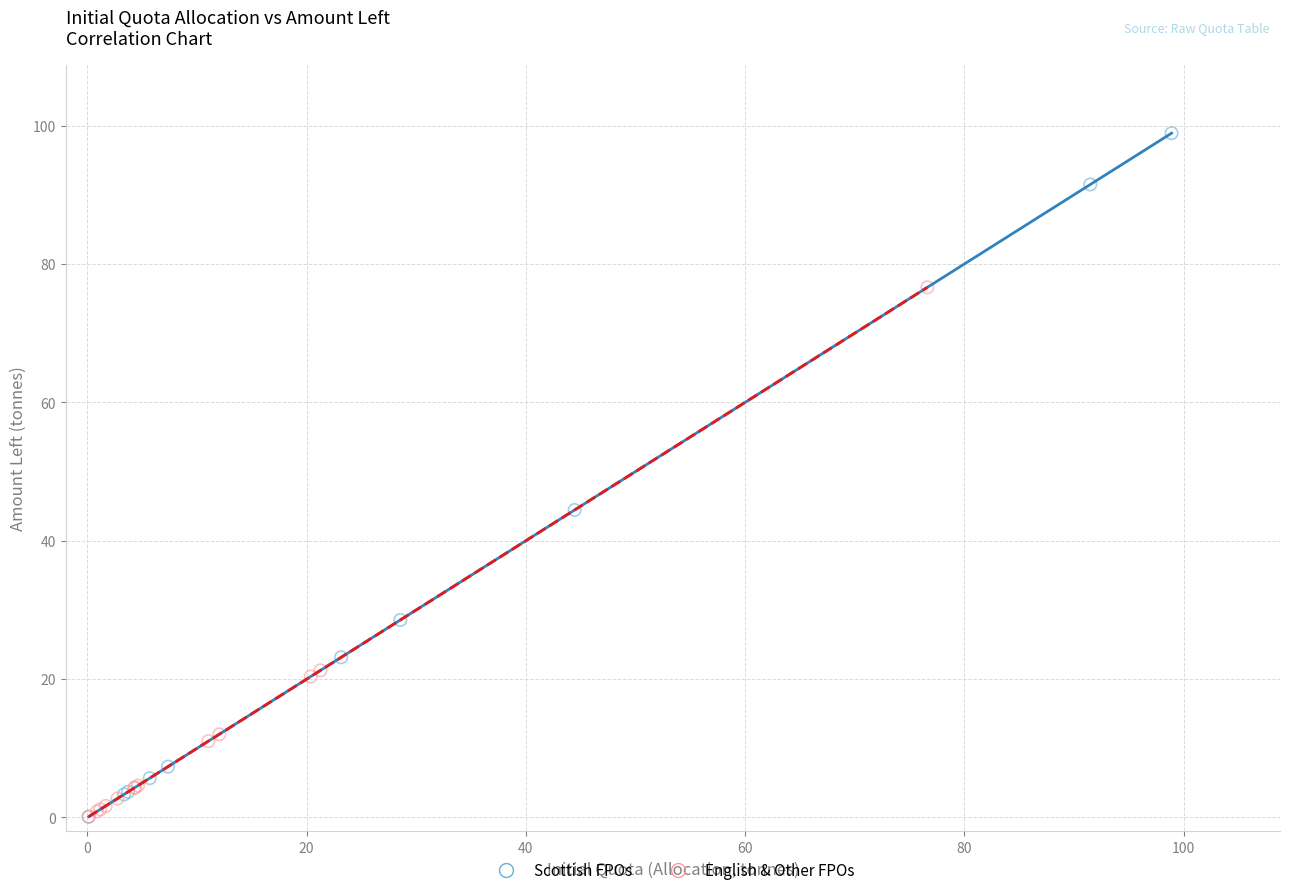

Which series has the widest spread of Y values?

Scottish FPOs